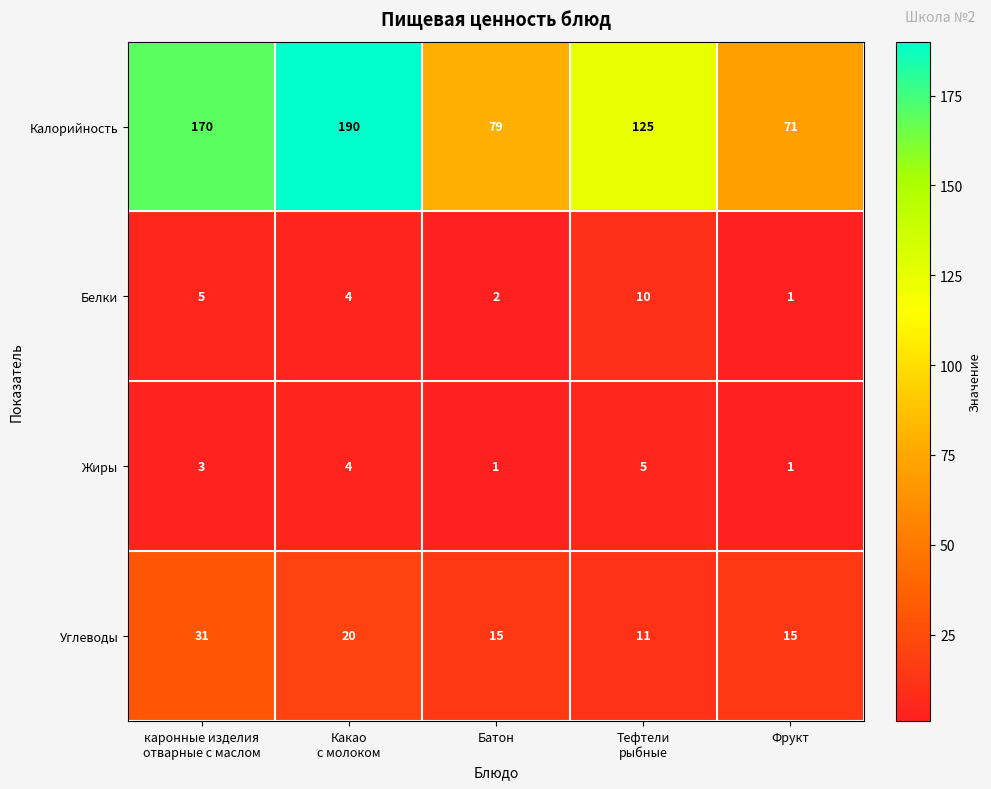

What is the average value of the Калорийность series?

127